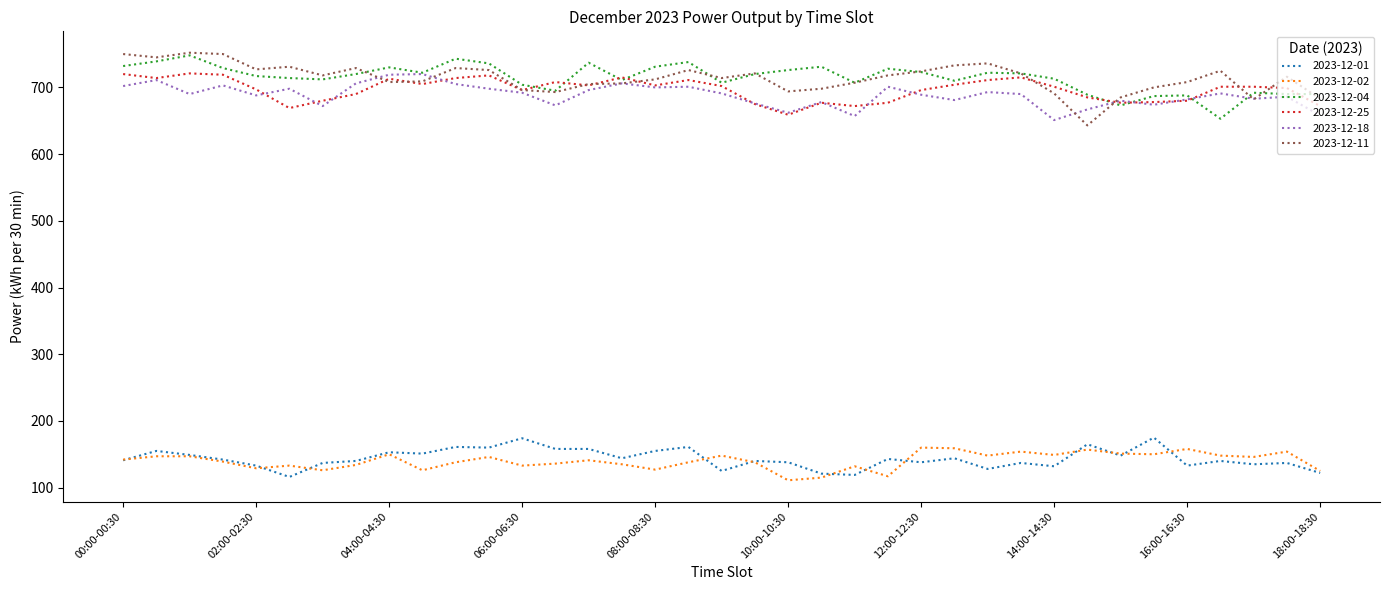

True or false: 2023-12-25 and 2023-12-02 intersect in this chart.

False